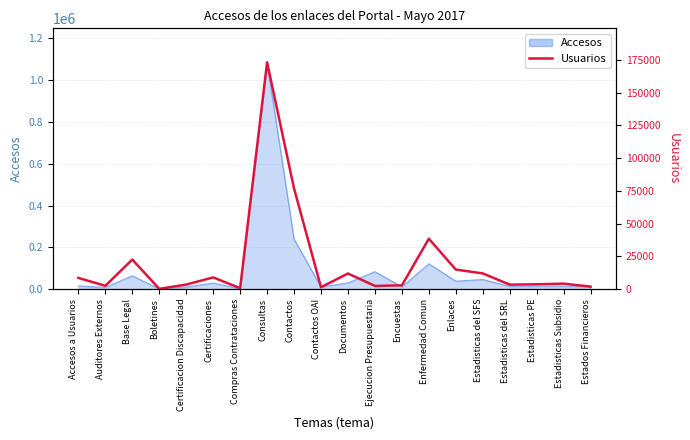

What is the ratio of the value at Contactos to the value at Estadisticas PE?

20.9